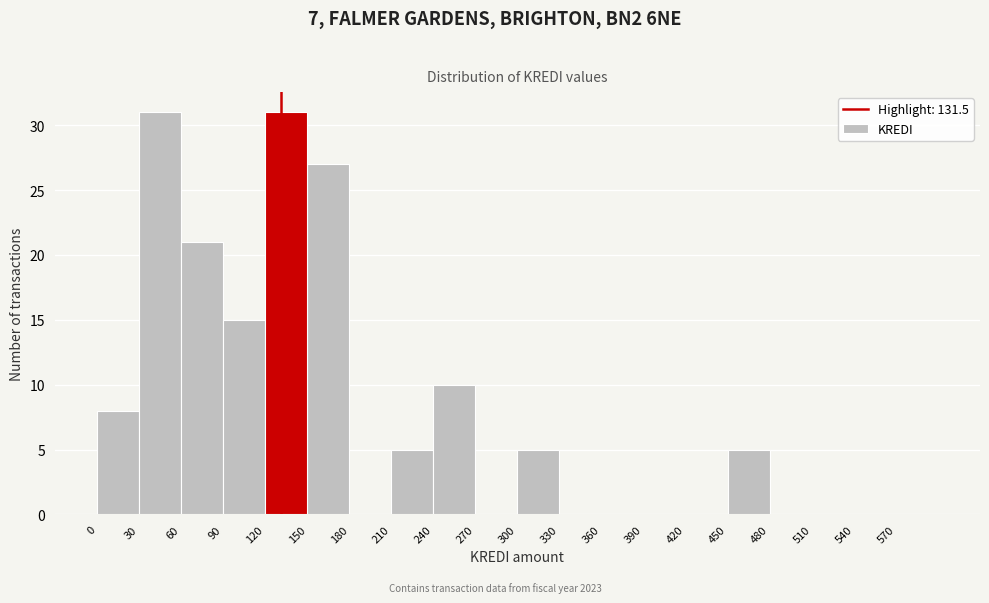

Reading left to right, transcribe this chart: for each bar, give the range it covers on the x-axis and its height. The values are not printed on the chart, so give them approximately, as read against the axis.

0 to 30: 8
30 to 60: 31
60 to 90: 21
90 to 120: 15
120 to 150: 31
150 to 180: 27
180 to 210: 0
210 to 240: 5
240 to 270: 10
270 to 300: 0
300 to 330: 5
330 to 360: 0
360 to 390: 0
390 to 420: 0
420 to 450: 0
450 to 480: 5
480 to 510: 0
510 to 540: 0
540 to 570: 0
570 to 600: 0